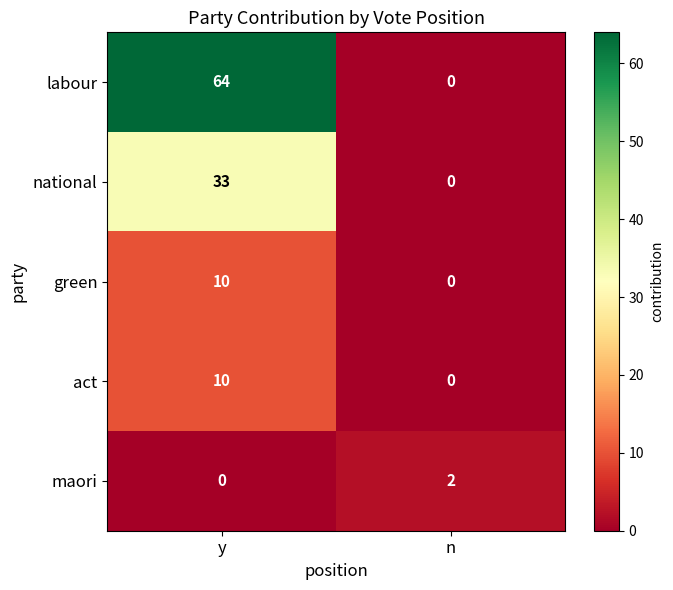

Reading left to right, what are all the values shown in this chart?

labour: 64	0
national: 33	0
green: 10	0
act: 10	0
maori: 0	2